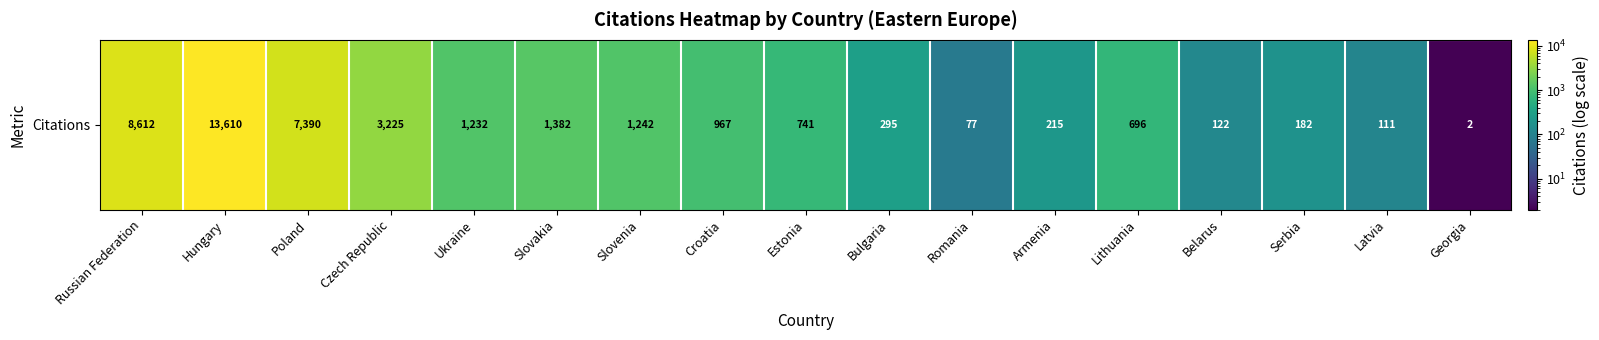

Where does the data first go above 741?

Russian Federation